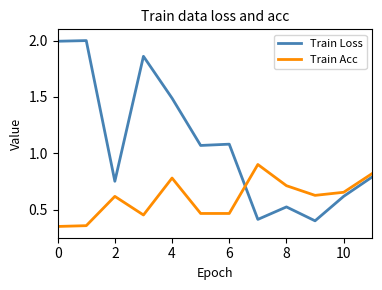

Which series has the widest spread of values?

Train Loss